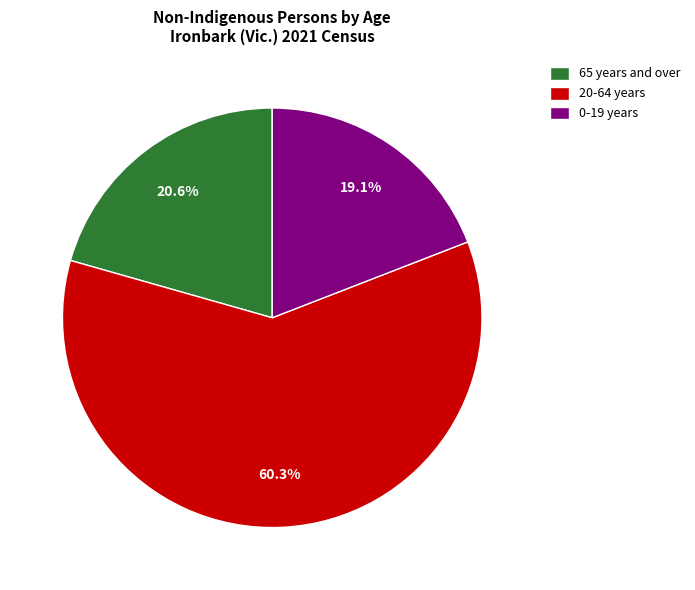

Is there a majority slice in this chart?

Yes